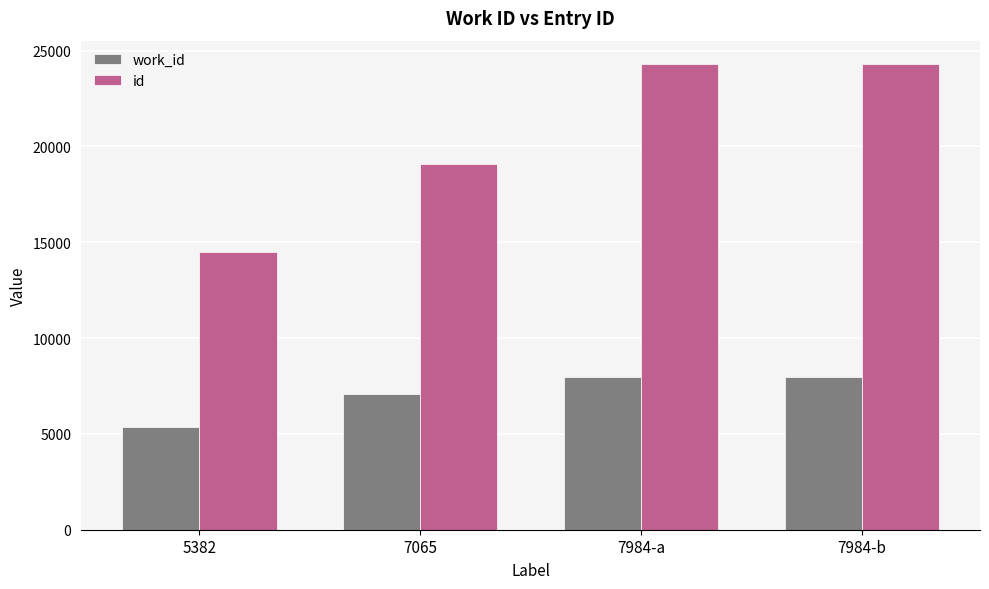

How many series are shown in this chart?

2